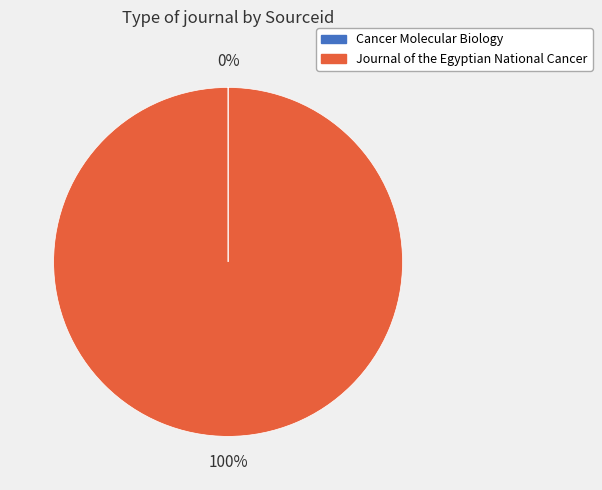

To the nearest percent, what is the difference between the largest and smallest slice percentages?

100%